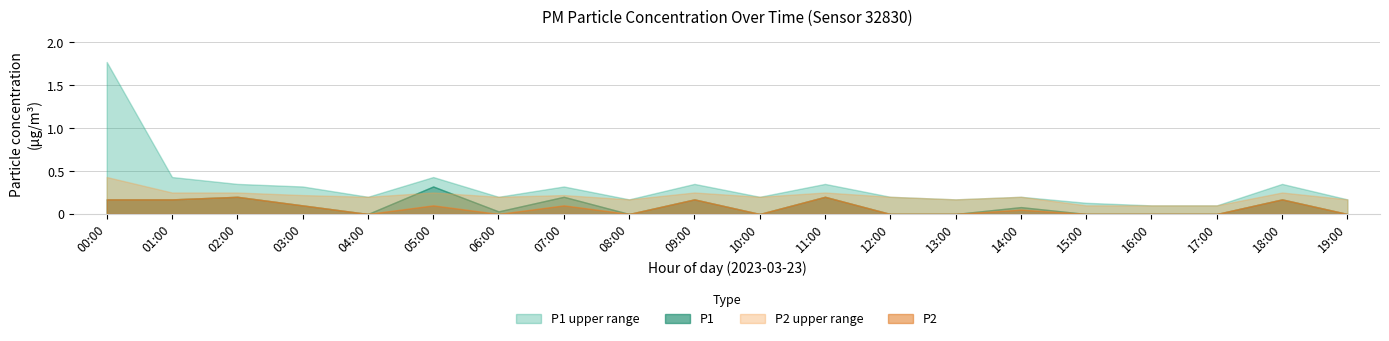

Between 06:00 and 15:00, which series saw the biggest shift?

P1